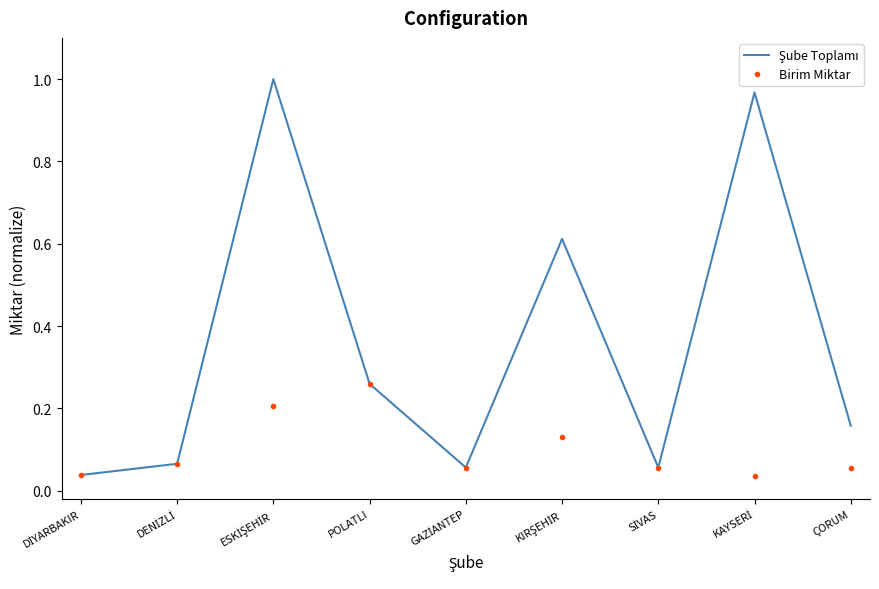

Which series changed the most between KAYSERİ and ÇORUM?

Şube Toplamı